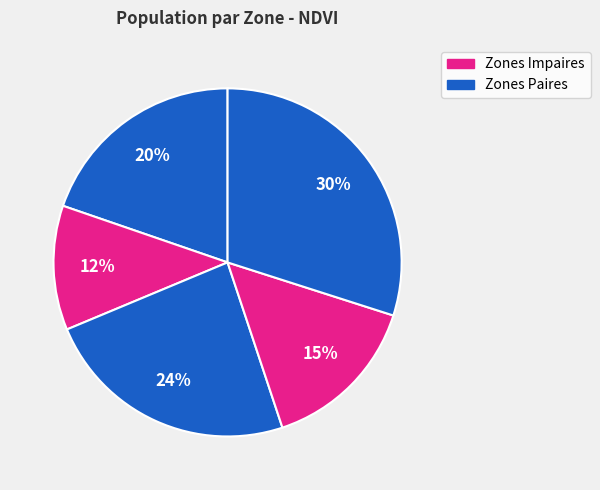

How many segments does this pie chart have?

5